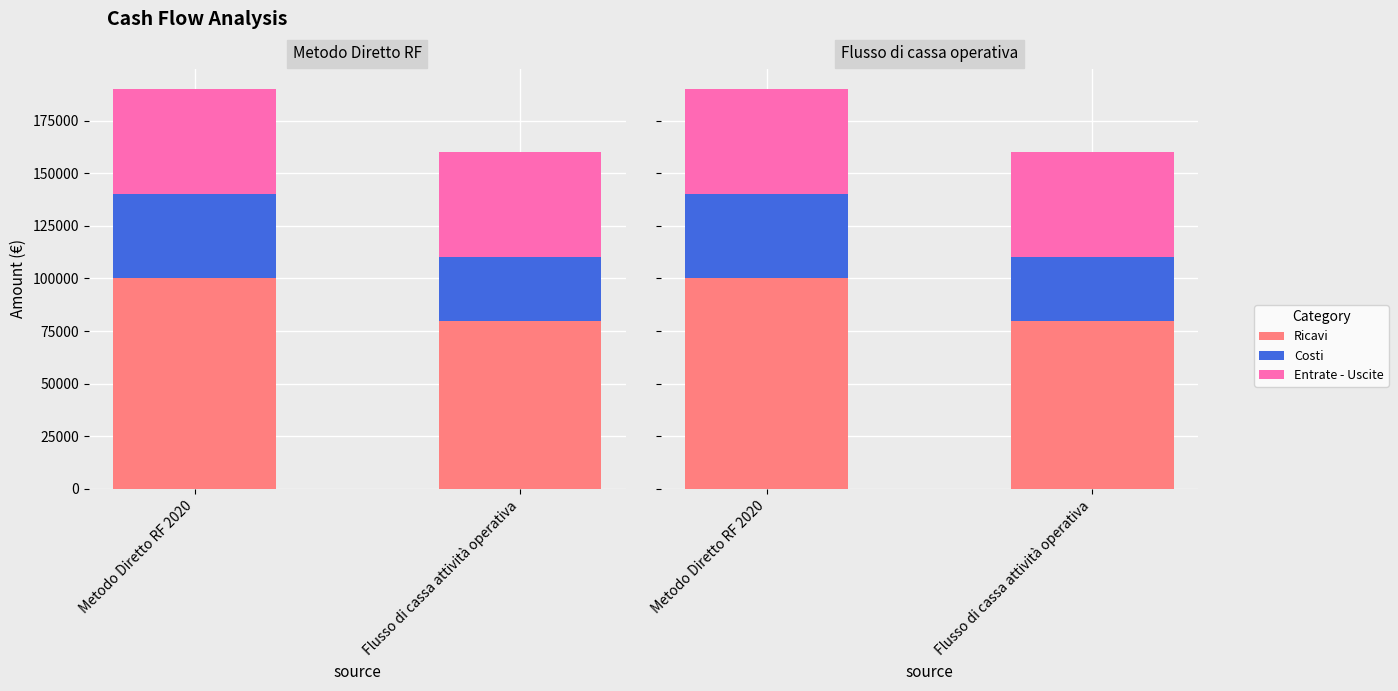

At Flusso di cassa attività operativa, list the series in order from largest to smallest.

Ricavi, Entrate - Uscite, Costi